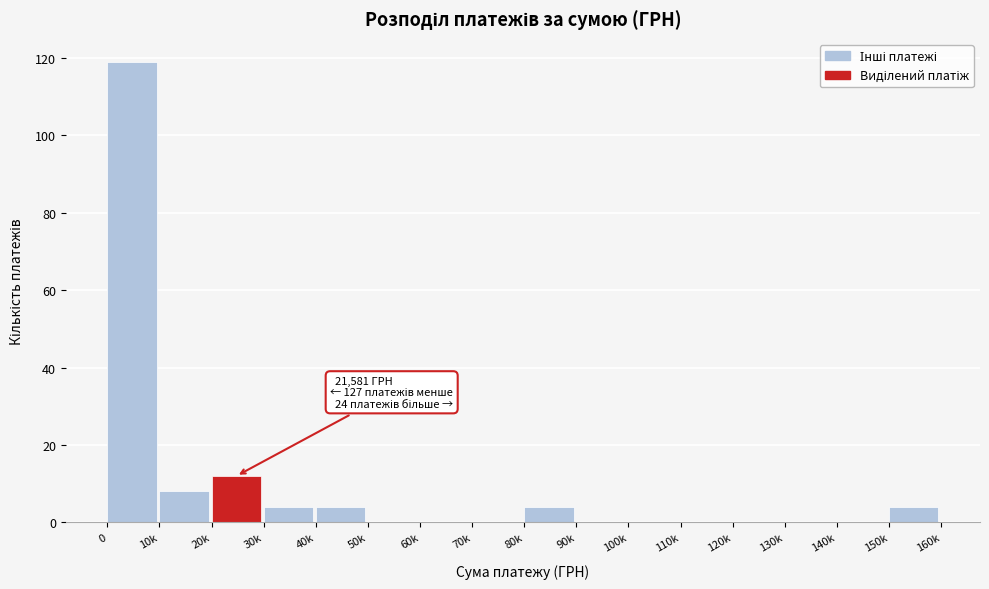

Reading left to right, list all the values displayed in this chart.

0=119	10k=8	20k=12	30k=4	40k=4	50k=0	60k=0	70k=0	80k=4	90k=0	100k=0	110k=0	120k=0	130k=0	140k=0	150k=4